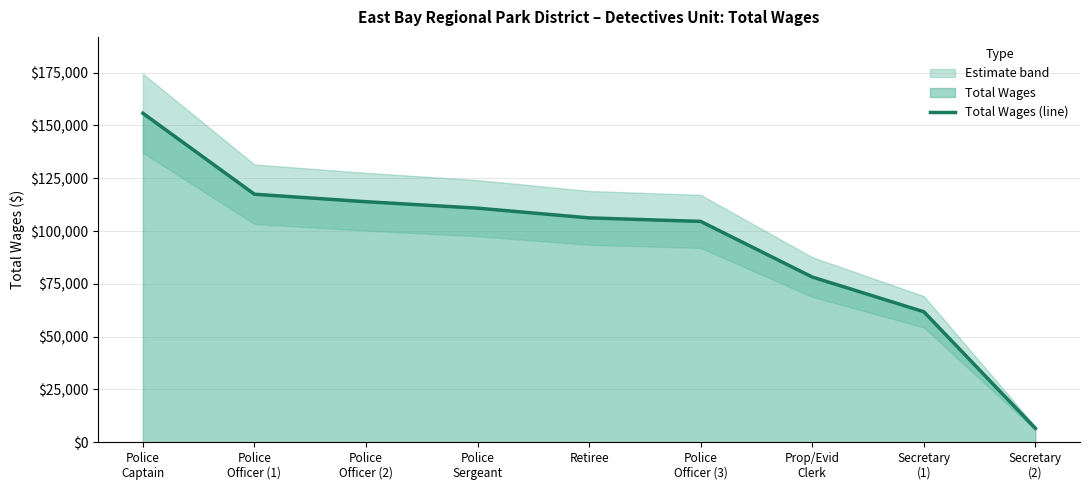

What is the label of the 1st point from the right?

Secretary
(2)